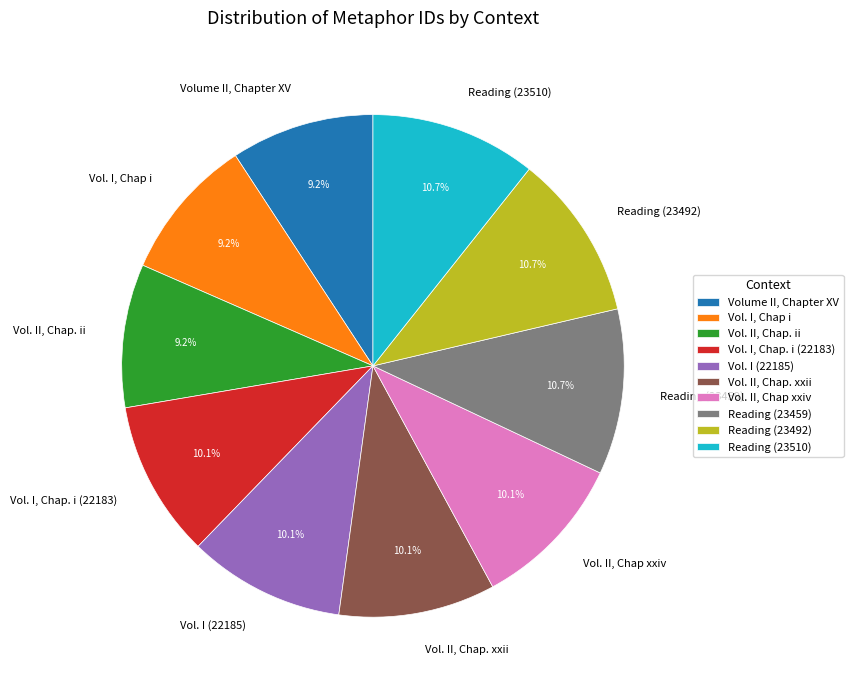

Approximately how many times larger is the value at Reading (23510) compared to Reading (23492)?

1.0